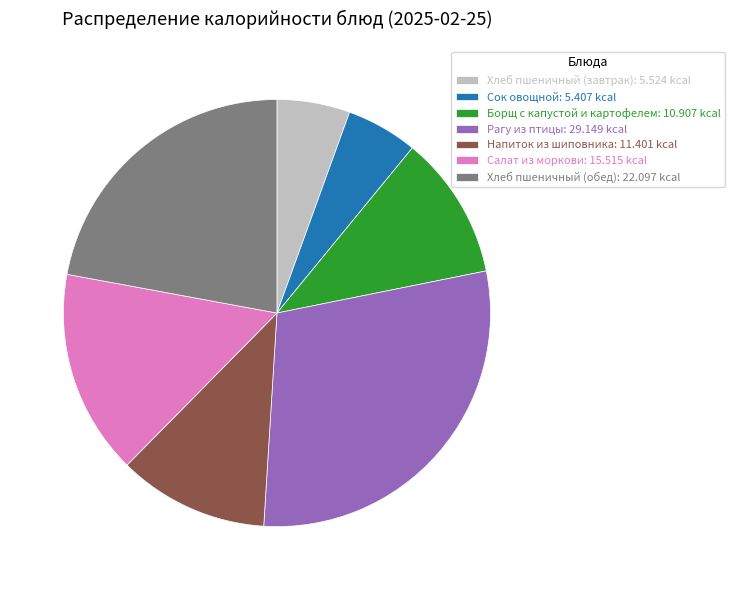

The Рагу из птицы: 29.149 kcal slice represents 20% of the pie. True or false?

False